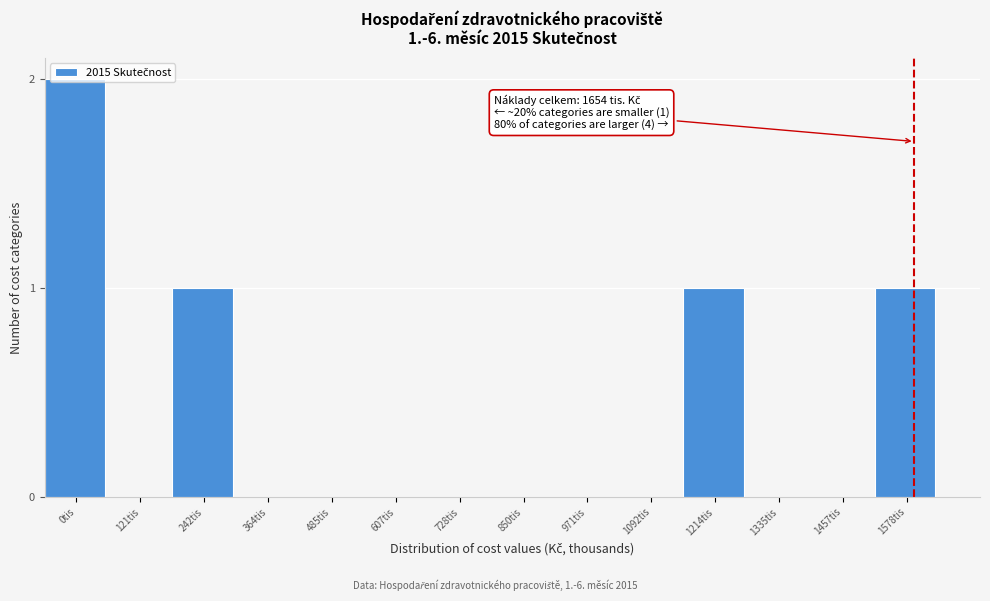

True or false: the data shows 1 at 850tis.

False